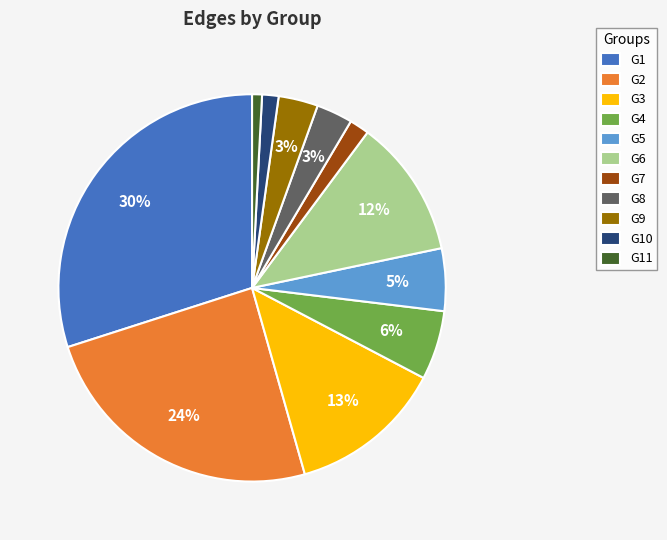

What percentage is the G1 slice, to the nearest percent?

30%